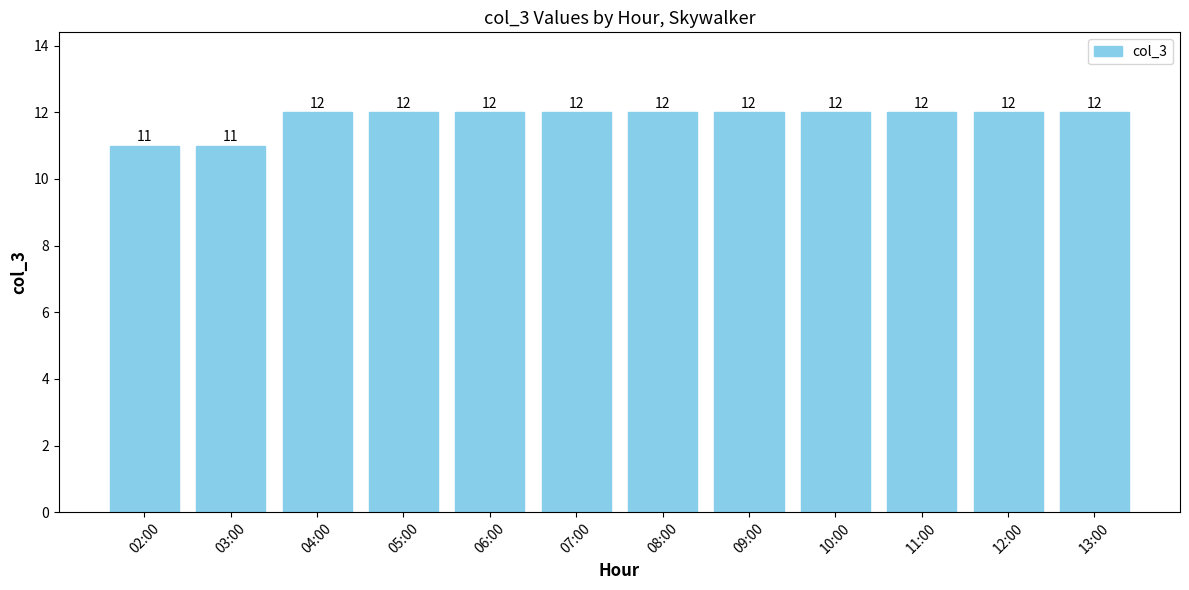

The chart shows a value of 12 at 04:00. True or false?

True